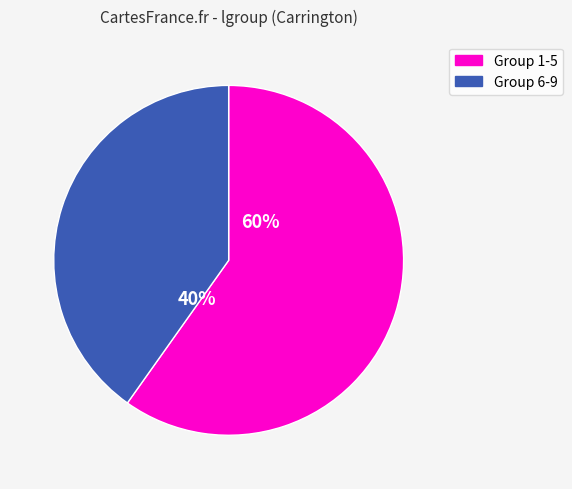

Does any single category account for the majority?

Yes